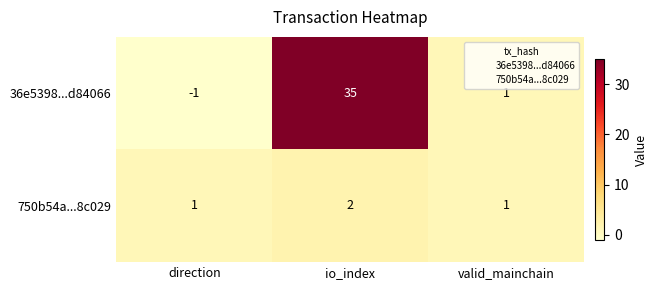

True or false: 36e5398...d84066 has a value of 48 at io_index.

False